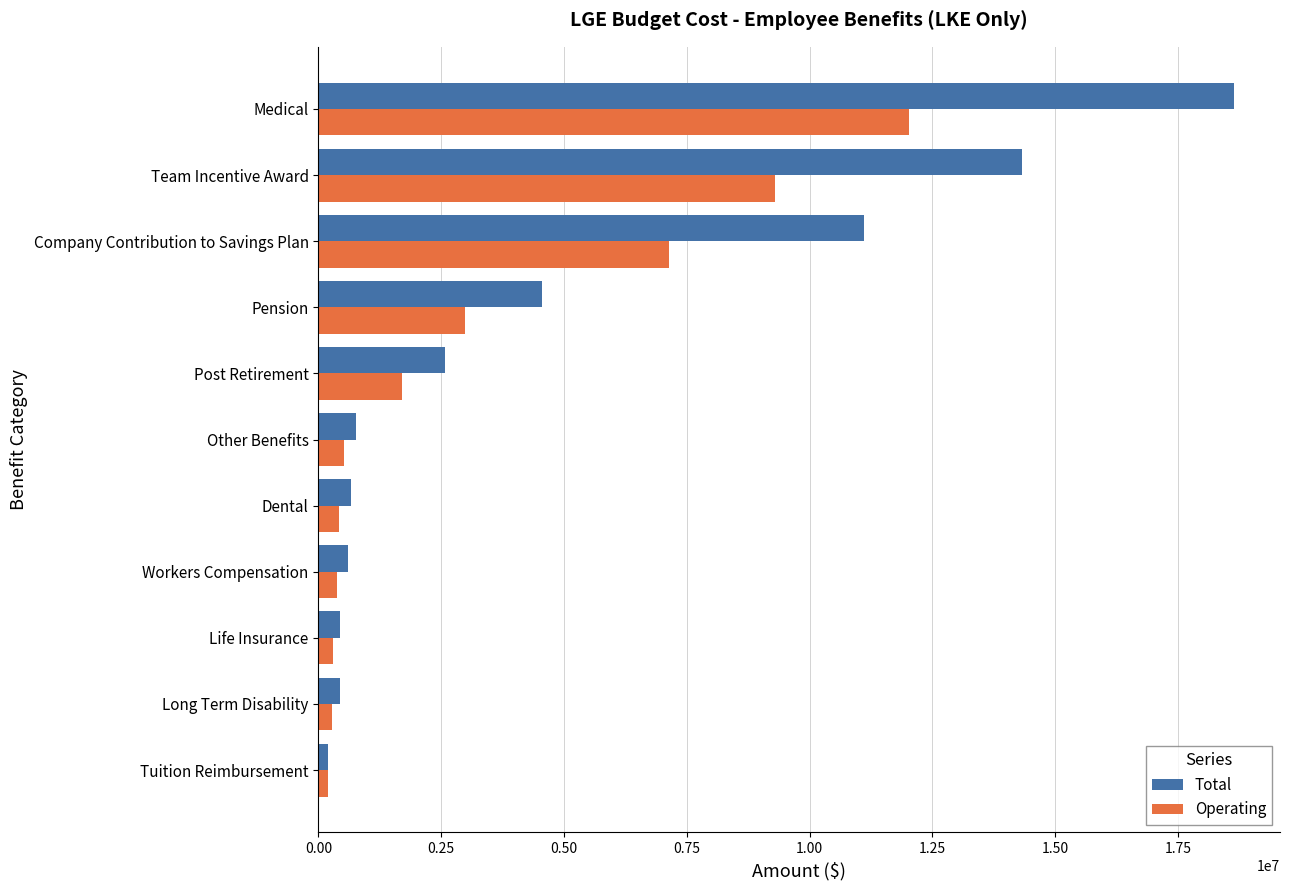

The Operating series shows 1733937.4 at Pension. True or false?

False